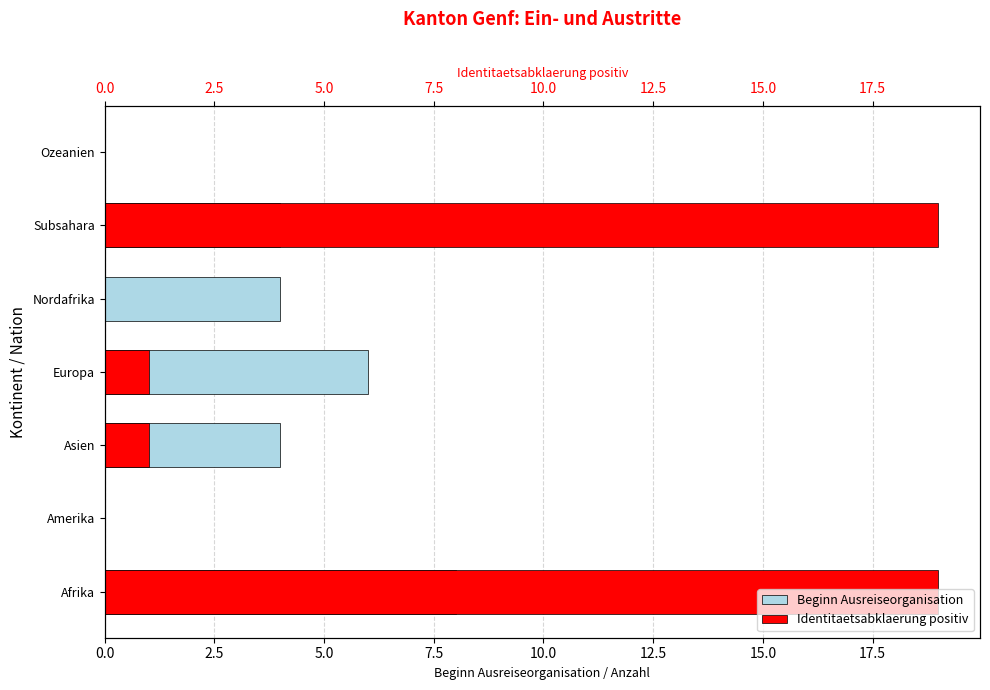

Which series changed the most between Afrika and Ozeanien?

Identitaetsabklaerung positiv